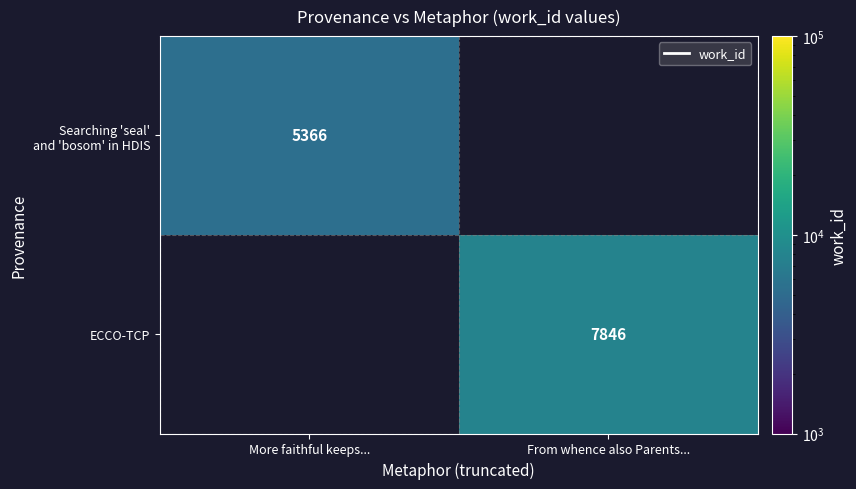

Is it true that ECCO-TCP equals 1935 at From whence also Parents...?

False